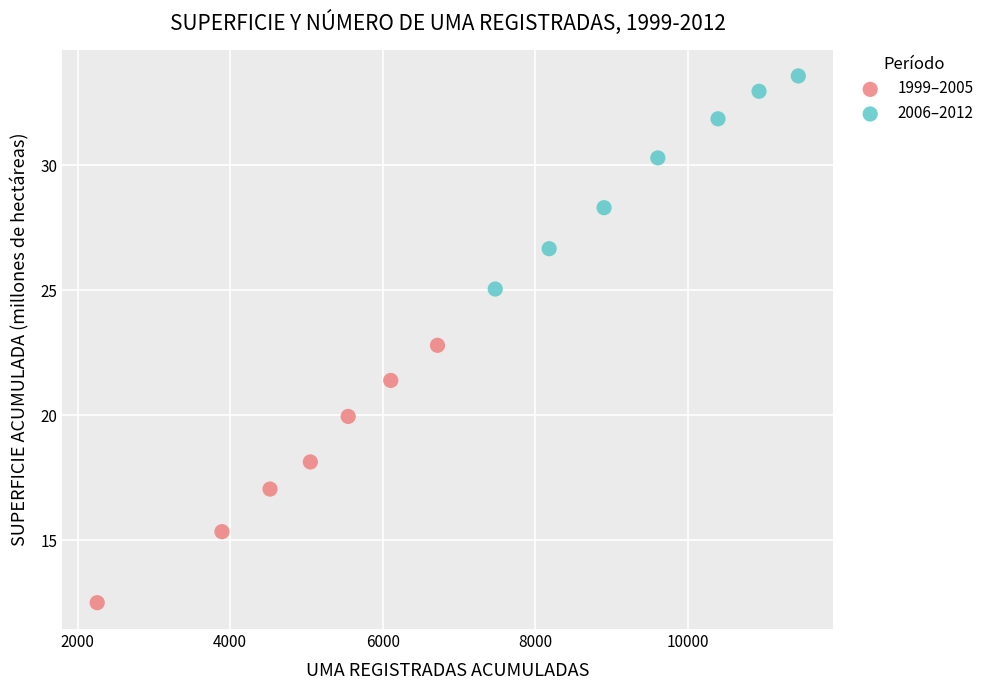

Which series contains the highest Y value?

2006–2012